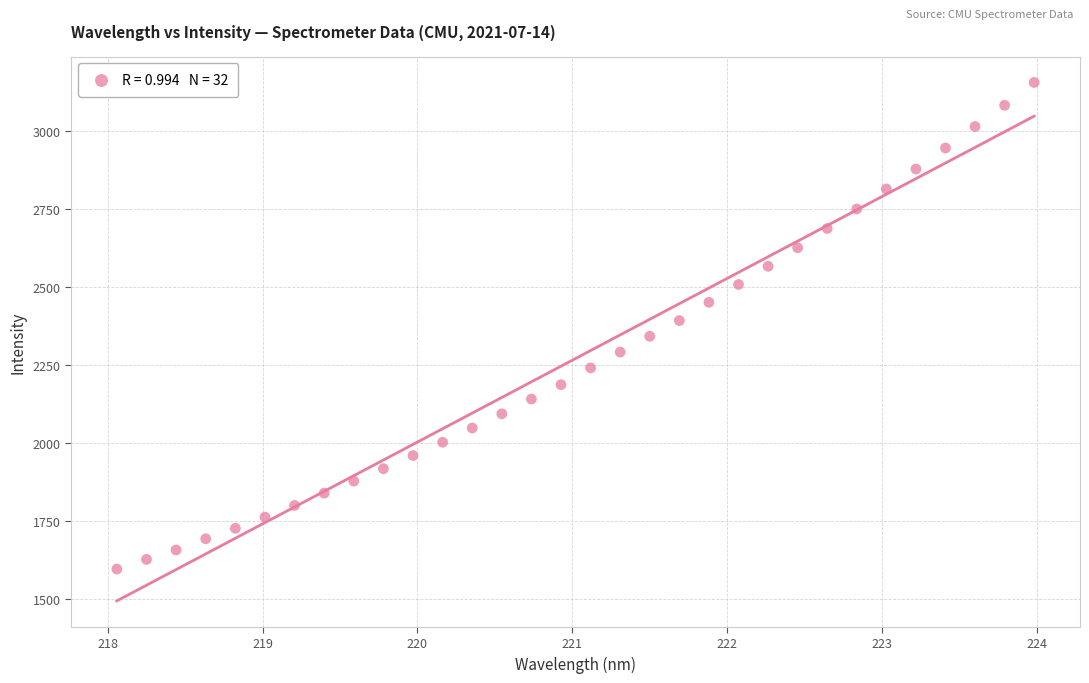

What is the range of X values (max minus min)?

5.9